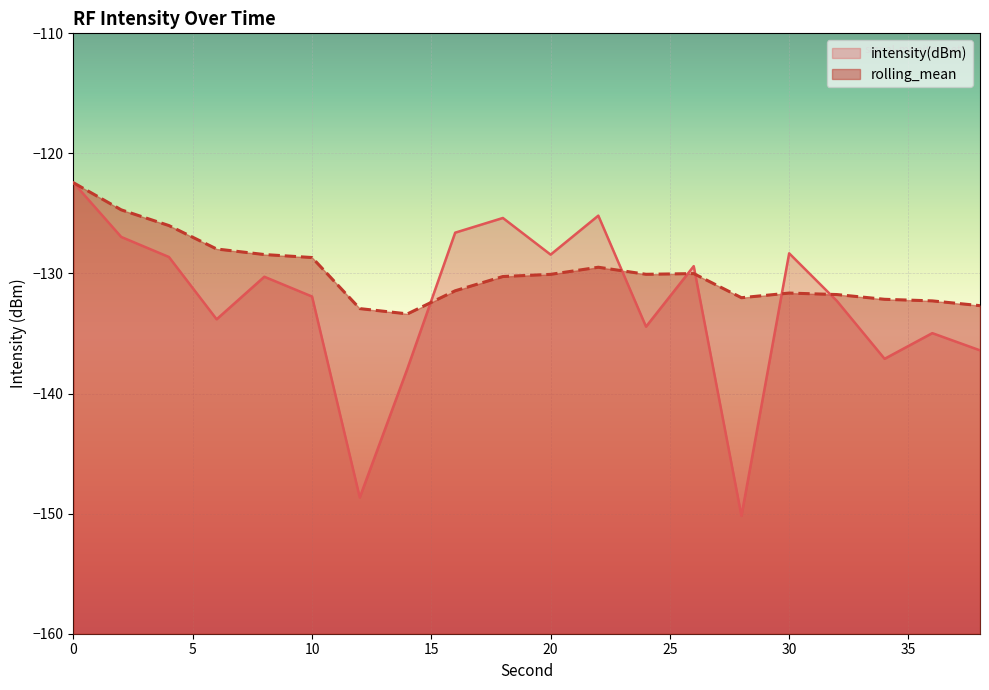

At how many categories does at least one series exceed -124?

1